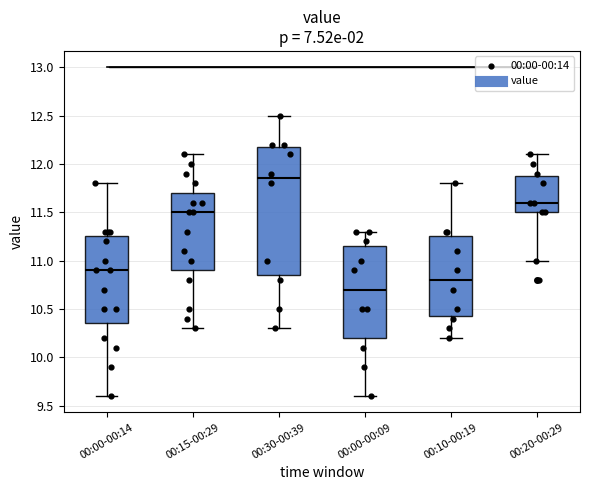

Comparing the boxes themselves (not the whiskers), which one is the tallest?

00:30-00:39